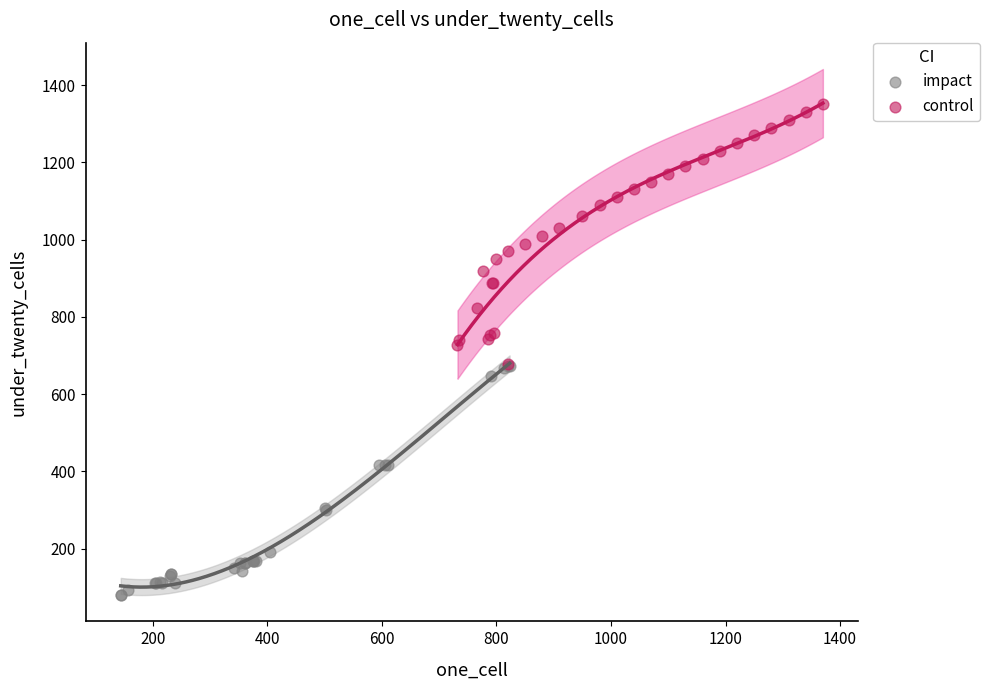

Which series reaches the maximum Y coordinate?

control